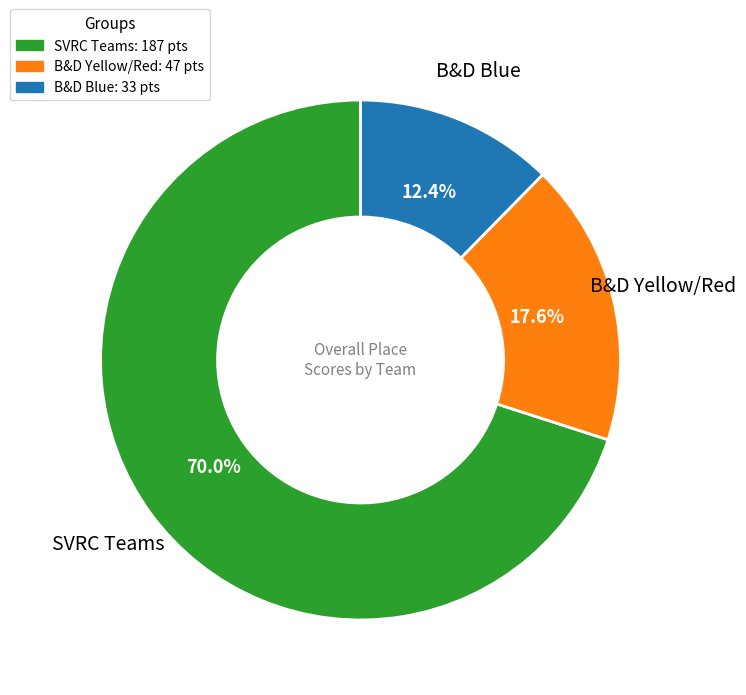

Does any single category account for the majority?

Yes